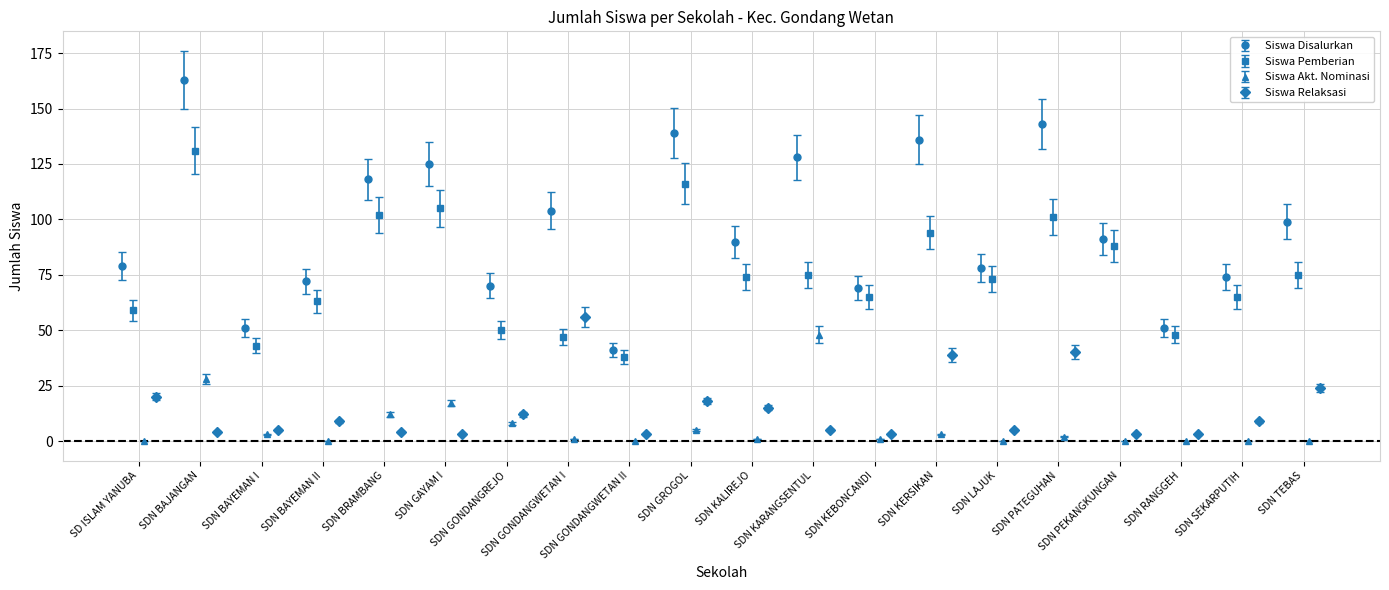

How many groups of bars are there?

20